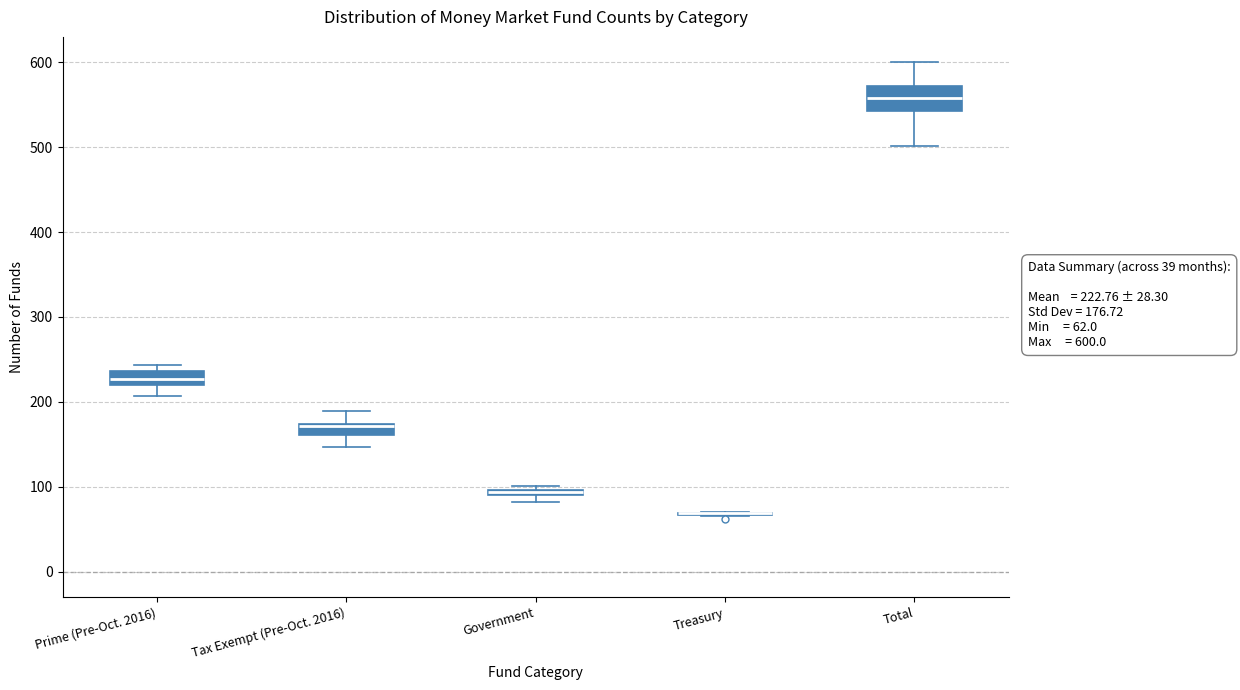

Comparing the boxes themselves (not the whiskers), which one is the tallest?

Total